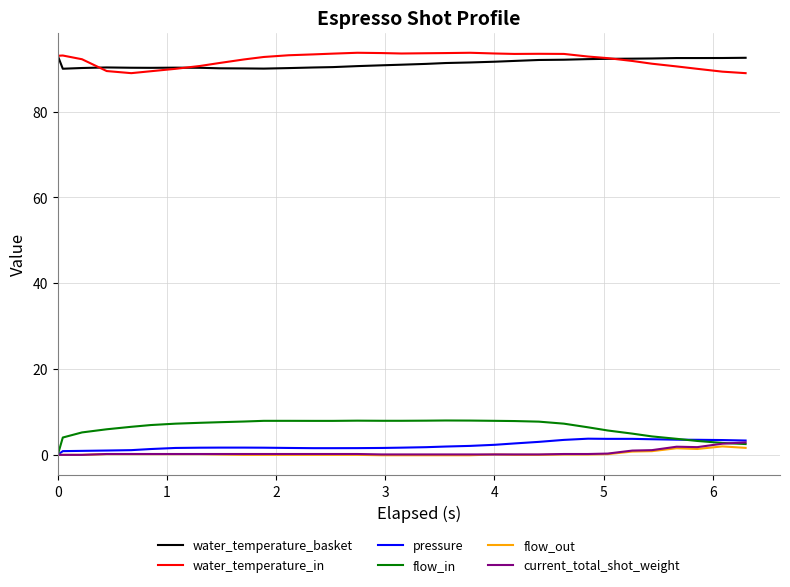

True or false: flow_out and water_temperature_in cross at least once.

False